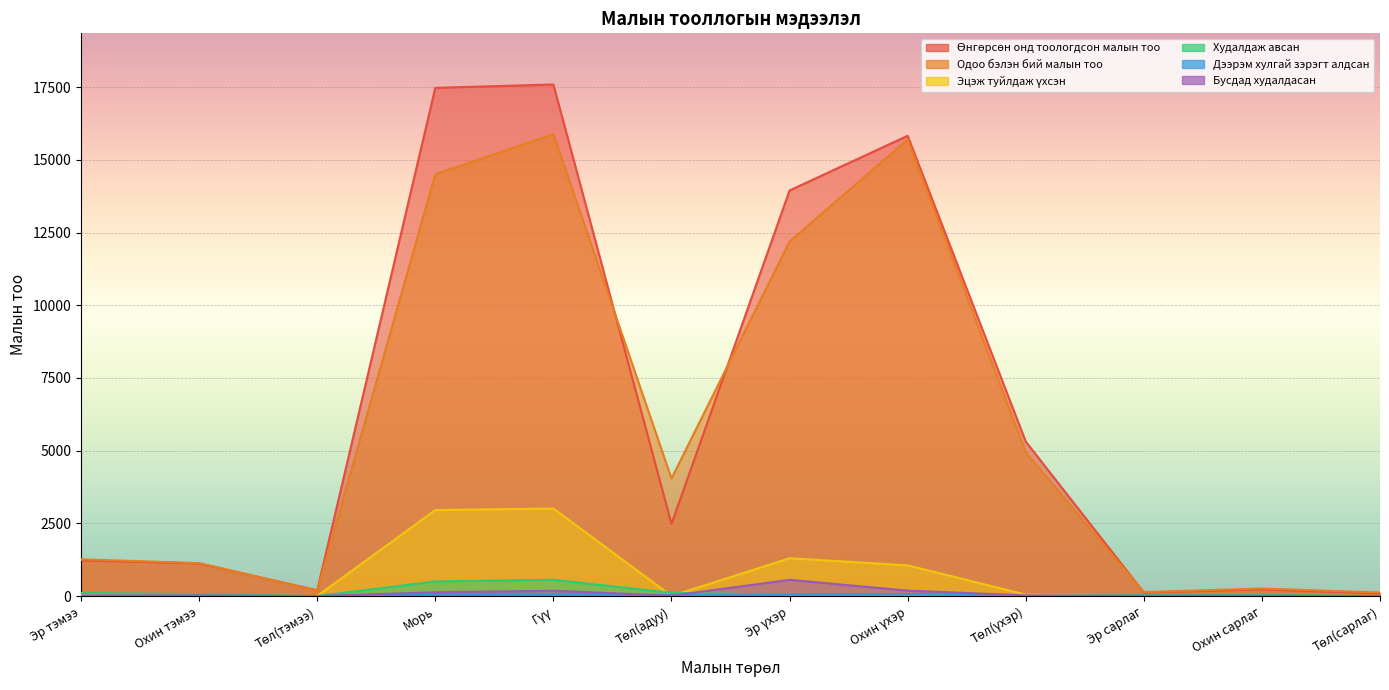

Count the number of categories in the chart.

12